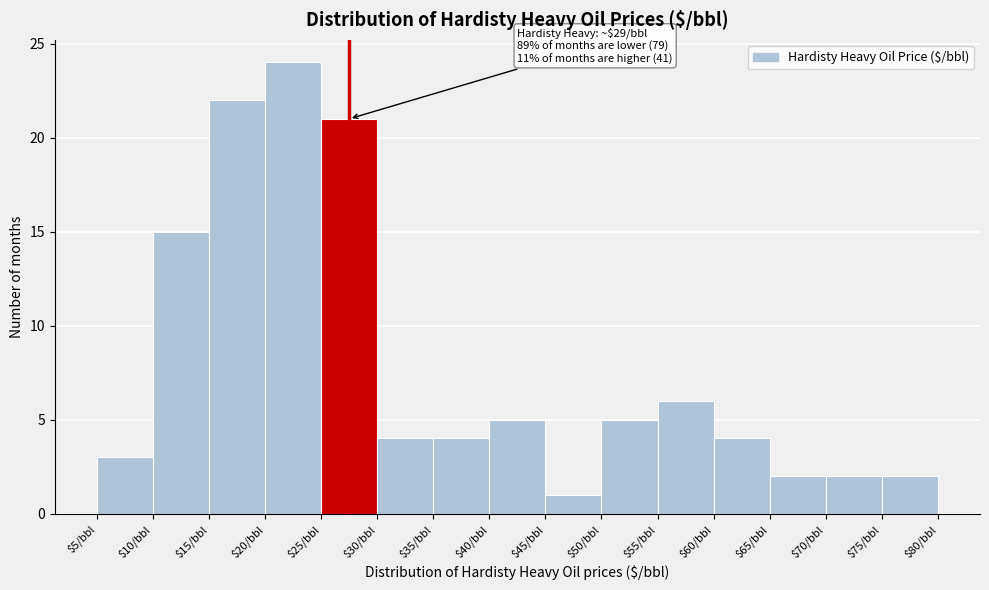

Which range on the x-axis has the tallest bar?

20 to 25